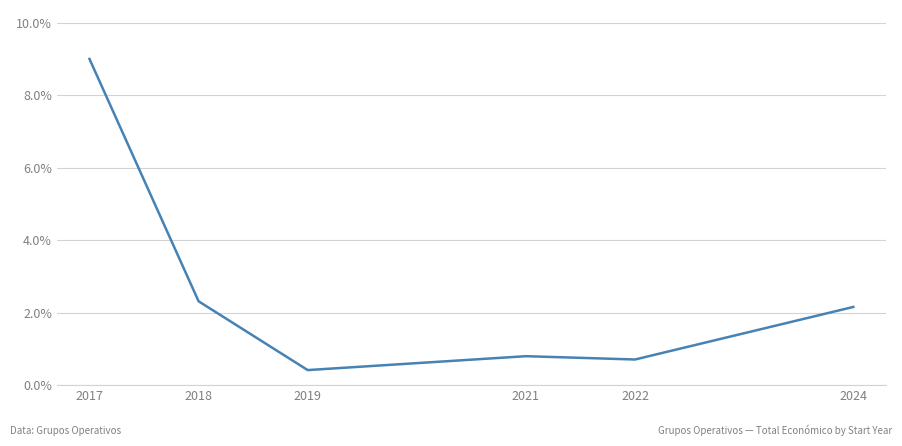

True or false: the data shows 2.3 at 2018.

True